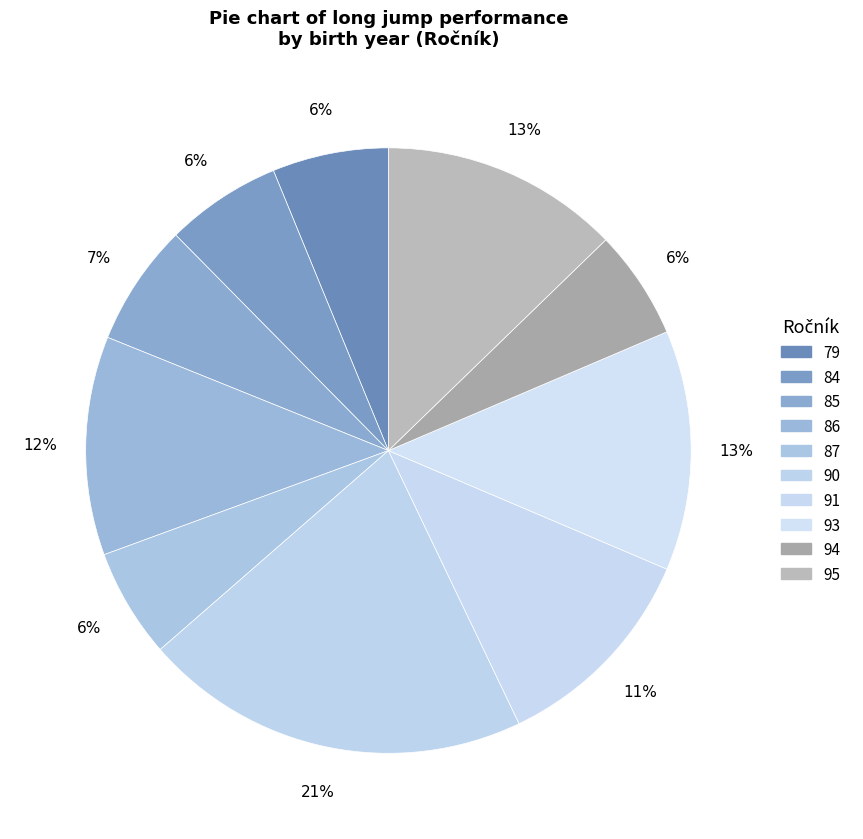

Count the number of slices in the pie.

10